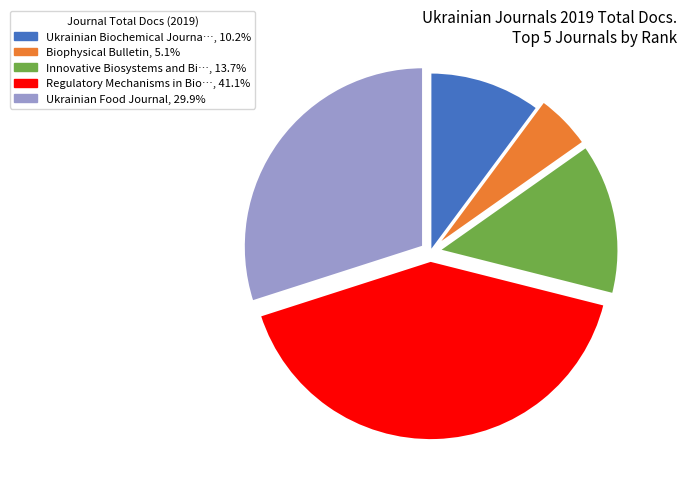

Does any single category account for the majority?

No